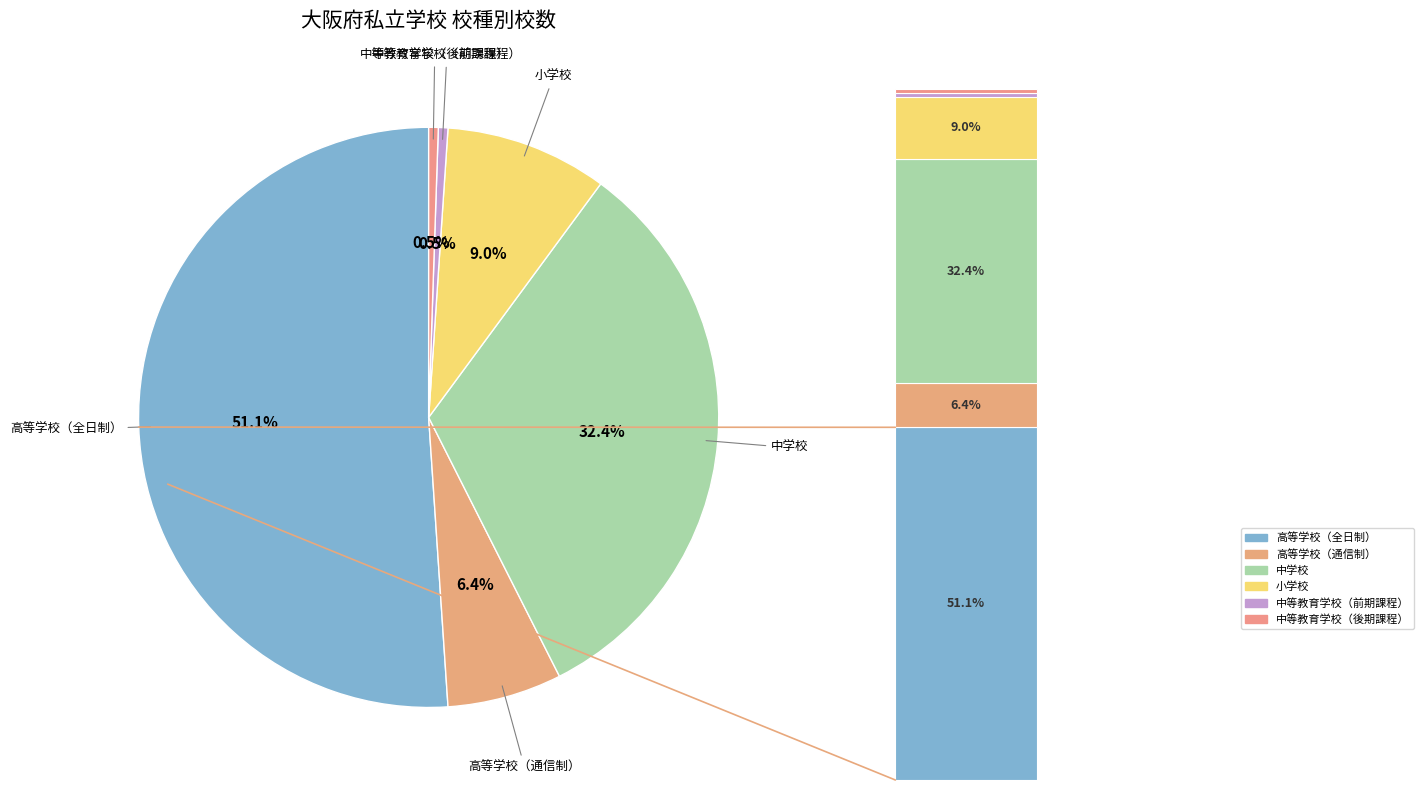

What is the ratio of the value at 高等学校（通信制） to the value at 中等教育学校（前期課程）?

12.0